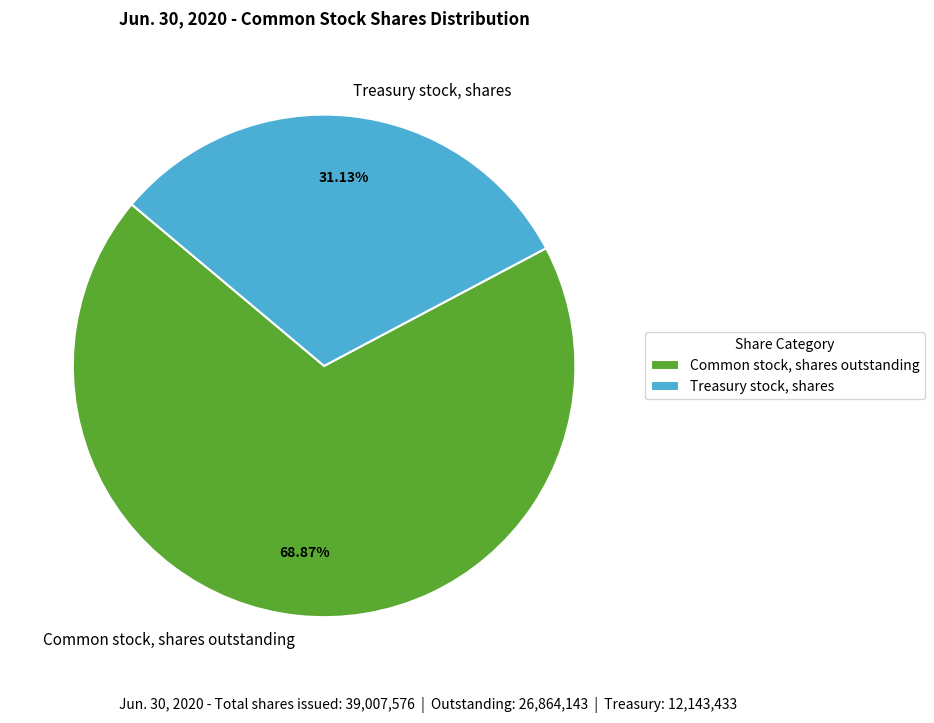

To the nearest percent, what portion does Treasury stock, shares represent?

31%